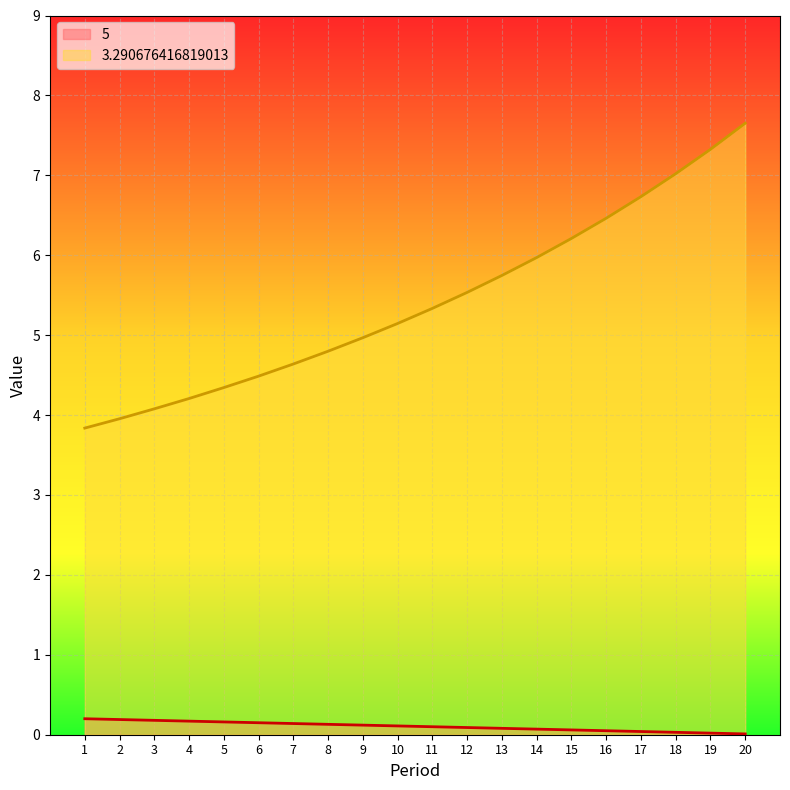

Between 15 and 5, which is larger?

5